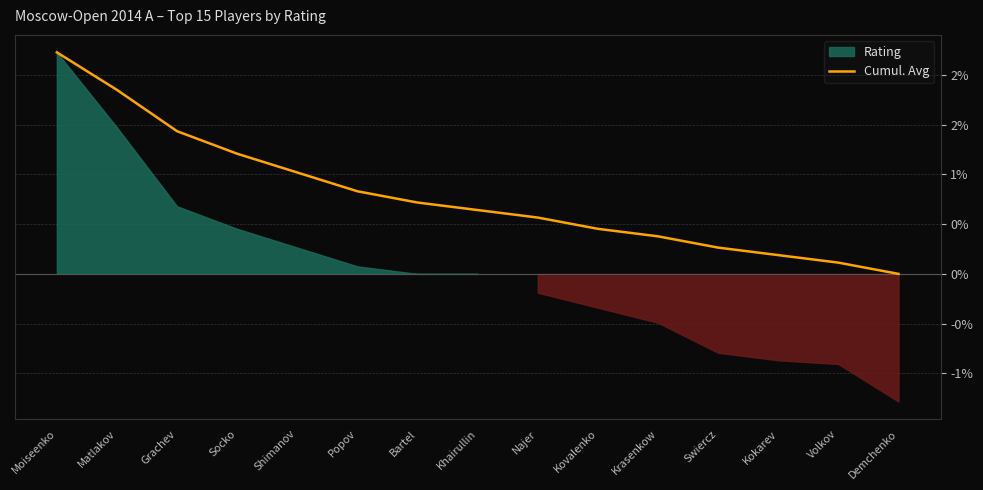

The value at Demchenko is 0.0. True or false?

True